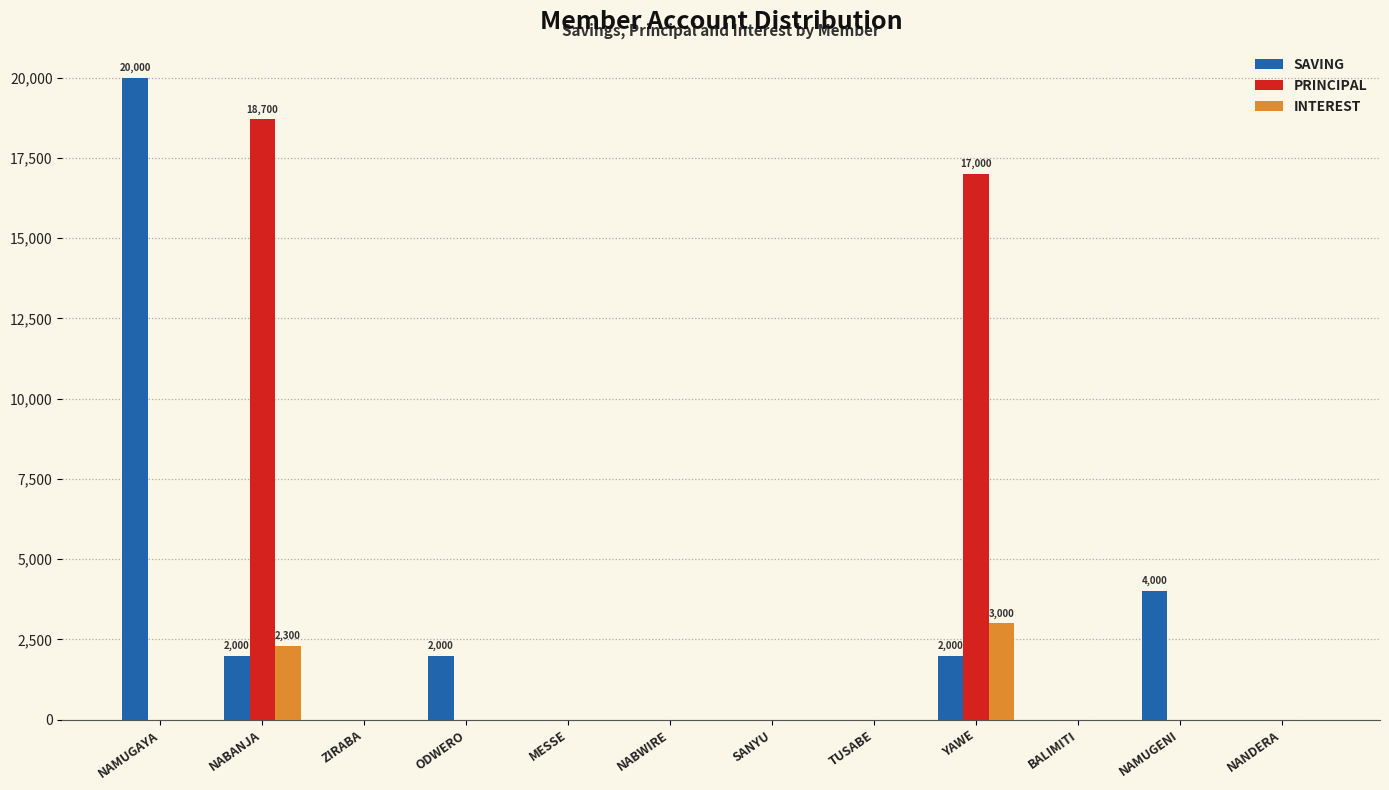

True or false: SAVING has a value of 2000 at NABANJA.

True